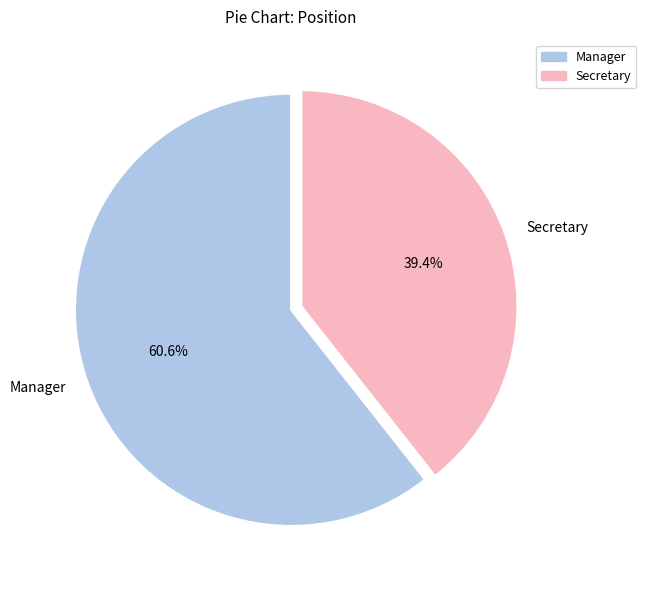

What is the smallest slice in the pie chart?

Secretary